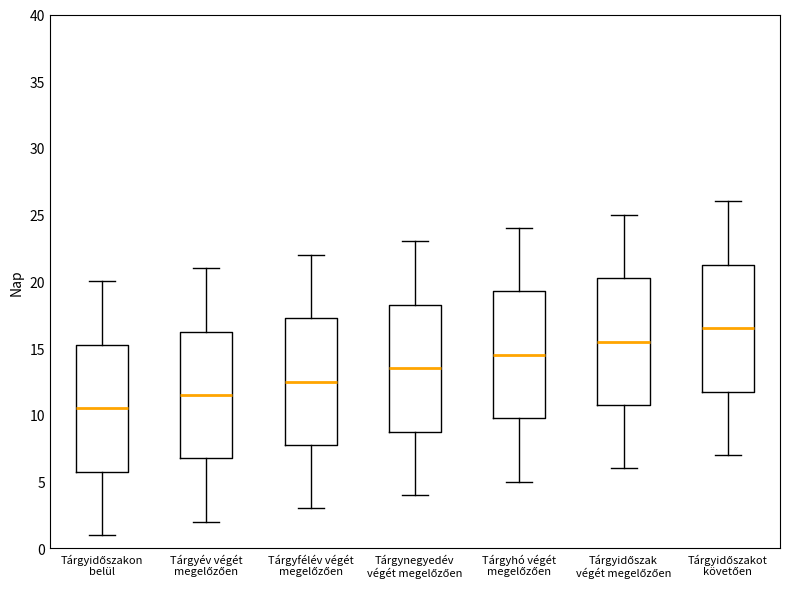

Reading left to right, read every box against the y-axis: the position of its median line, the range the box covers, and the ends of its whiskers. The values are not printed on the chart, so give them approximately, as read against the axis.

Tárgyidőszakon belül: median 10.5, box 6.0 to 15.5, whiskers 1.0 to 20.0
Tárgyév végét megelőzően: median 11.5, box 7.0 to 16.5, whiskers 2.0 to 21.0
Tárgyfélév végét megelőzően: median 12.5, box 8.0 to 17.5, whiskers 3.0 to 22.0
Tárgynegyedév végét megelőzően: median 13.5, box 9.0 to 18.5, whiskers 4.0 to 23.0
Tárgyhó végét megelőzően: median 14.5, box 10.0 to 19.5, whiskers 5.0 to 24.0
Tárgyidőszak végét megelőzően: median 15.5, box 11.0 to 20.5, whiskers 6.0 to 25.0
Tárgyidőszakot követően: median 16.5, box 12.0 to 21.5, whiskers 7.0 to 26.0